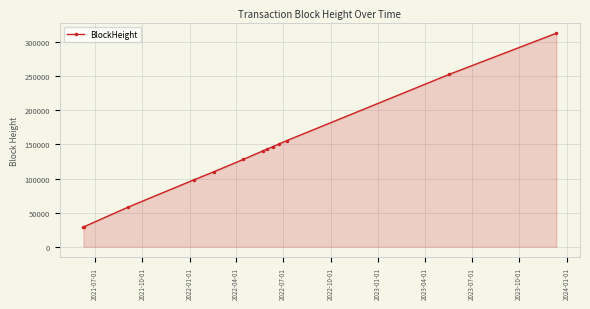

What is the value of the 1st point from the left?

28921